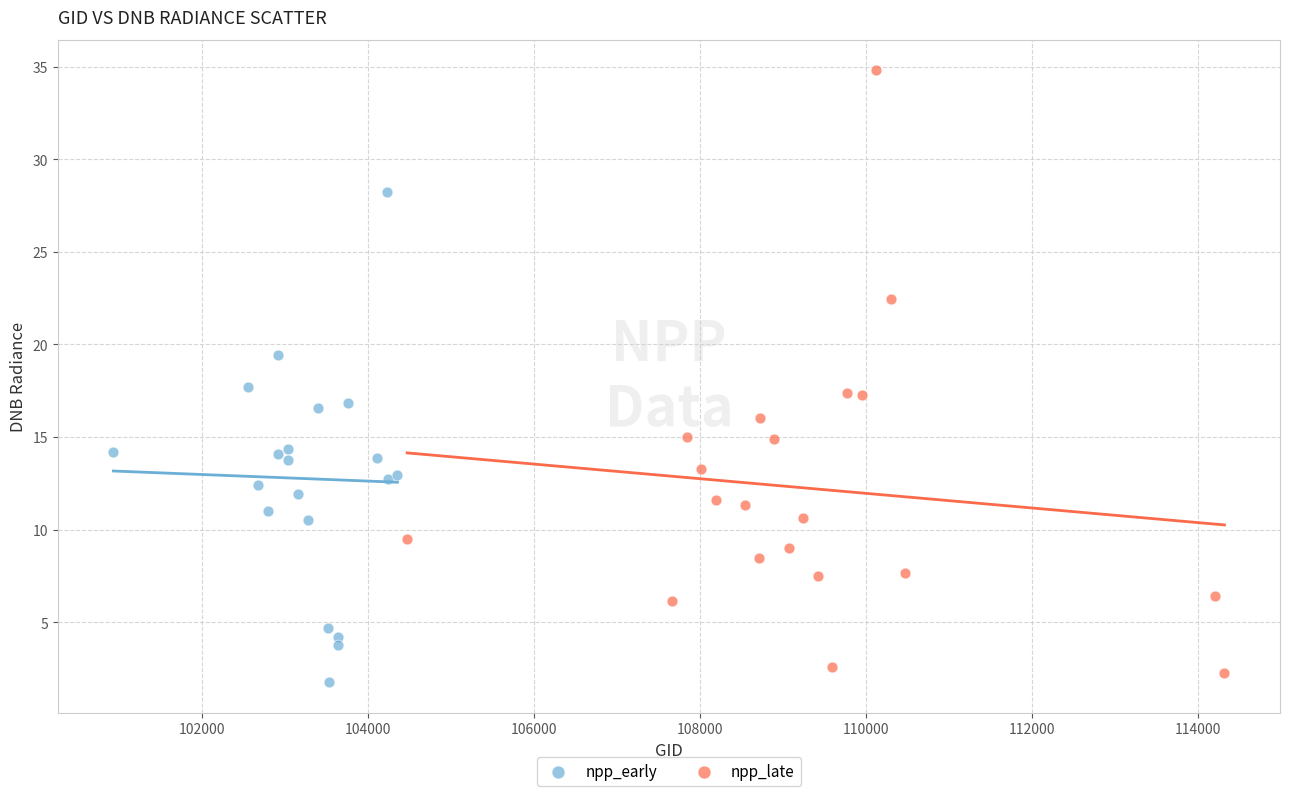

Which series has the largest Y range (max minus min)?

npp_late